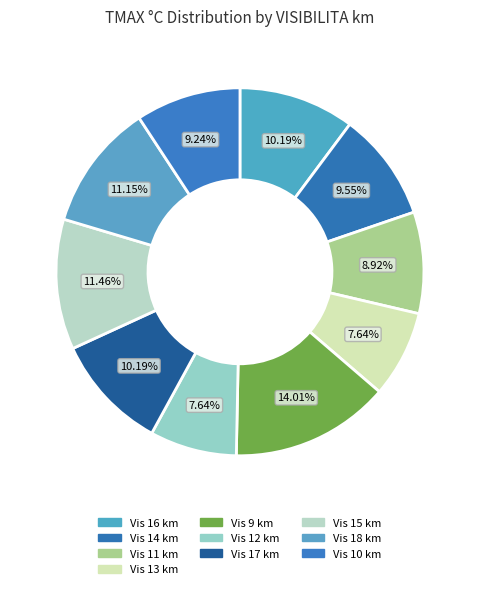

Which category has the biggest portion of the pie?

9